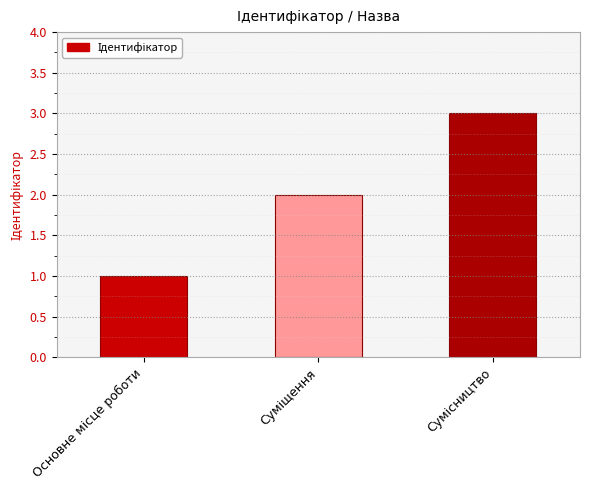

What is the sum of all values?

6